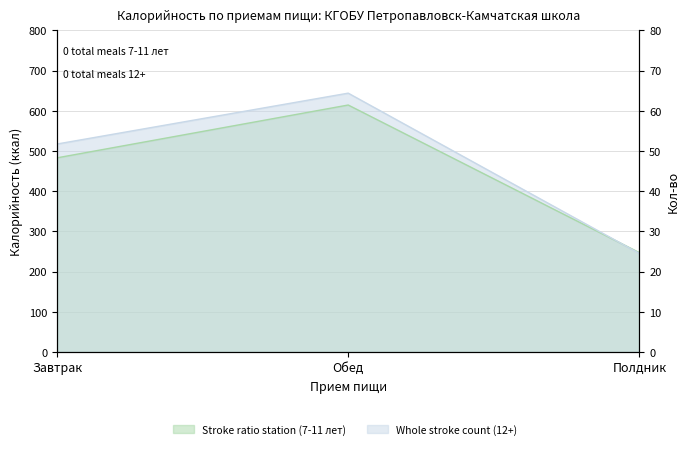

The Stroke ratio station (7-11 лет) series shows 247.0 at Полдник. True or false?

True